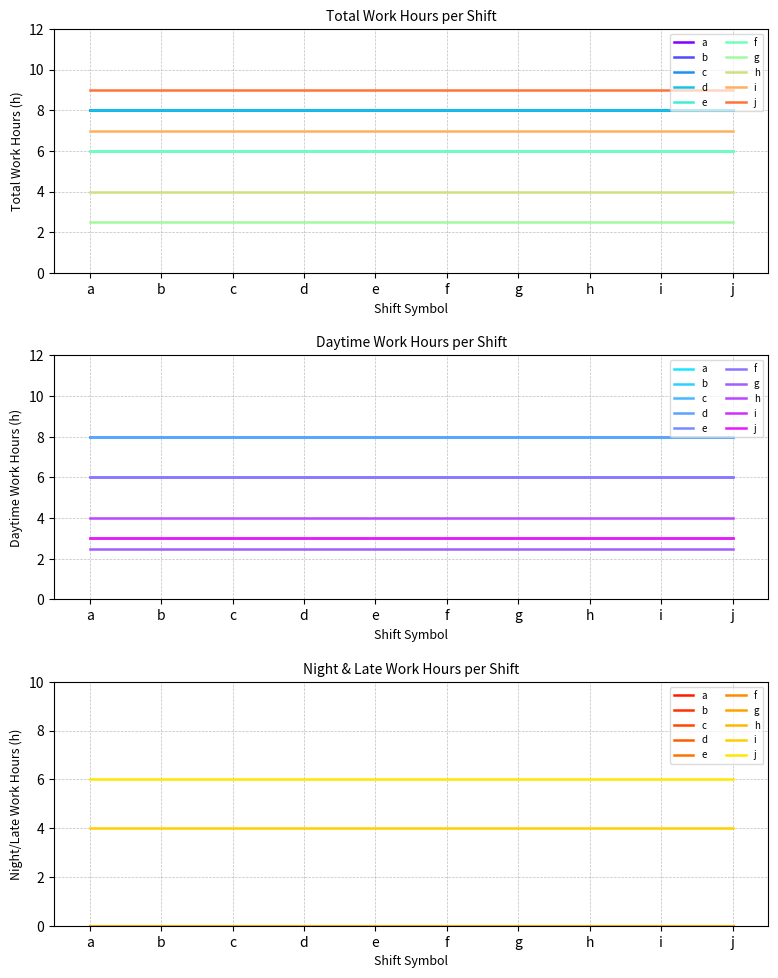

Reading left to right, extract all data points from this chart.

8.0	8.0	8.0	8.0	6.0	6.0	2.5	4.0	7.0	9.0